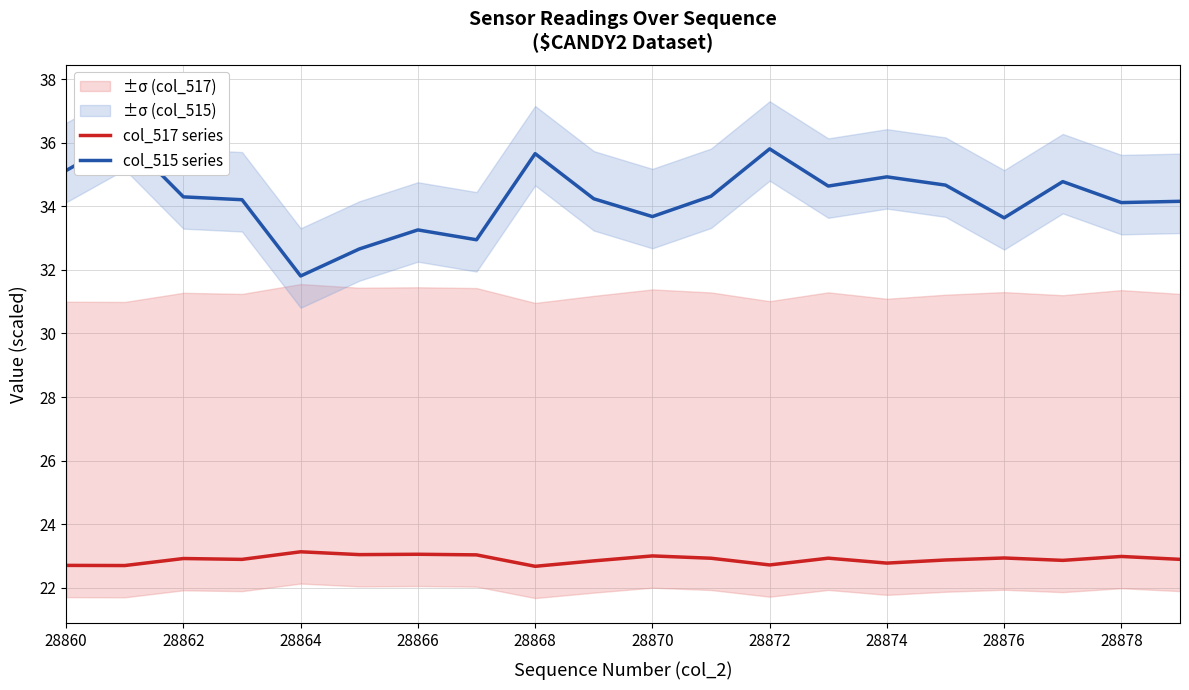

List the series in order of their overall mean, highest first.

col_515 series, col_517 series